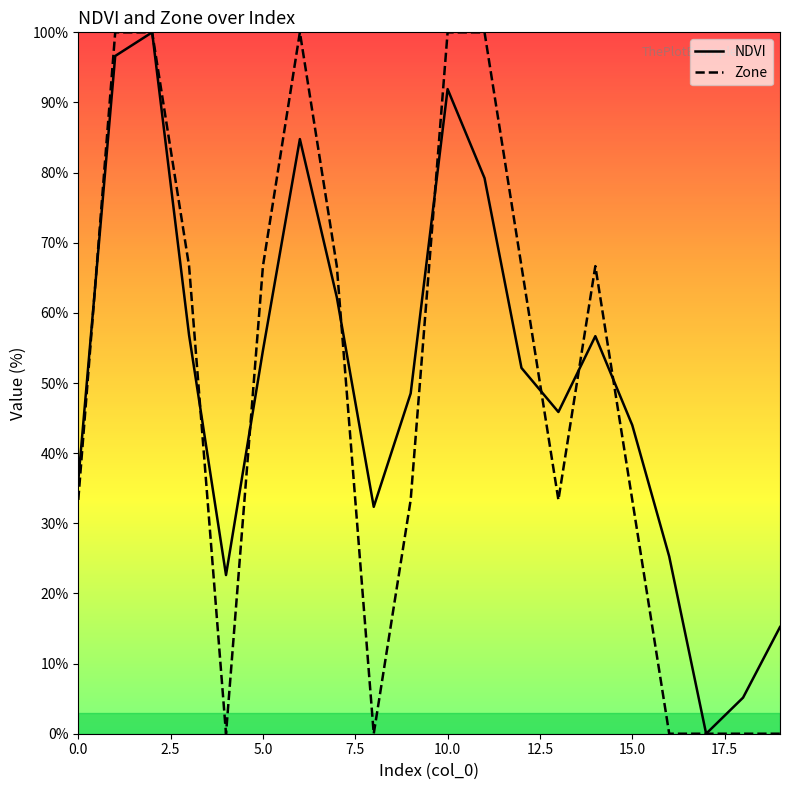

What is the highest value of the Zone series?

100.0